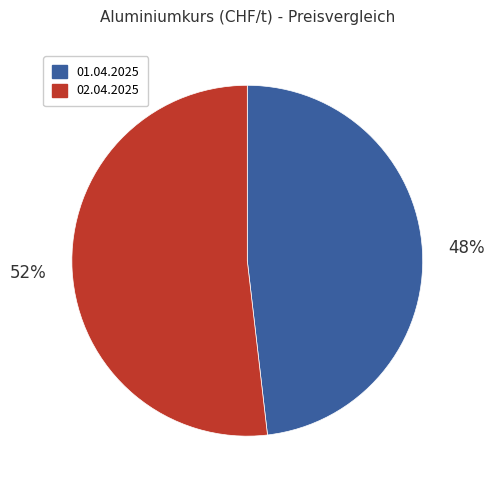

To the nearest percent, what is the combined percentage of 01.04.2025 and 02.04.2025?

100%